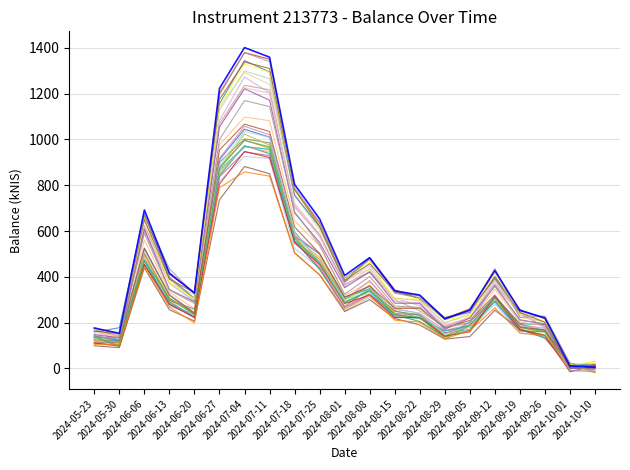

Does the chart display data point markers on the line(s)?

No